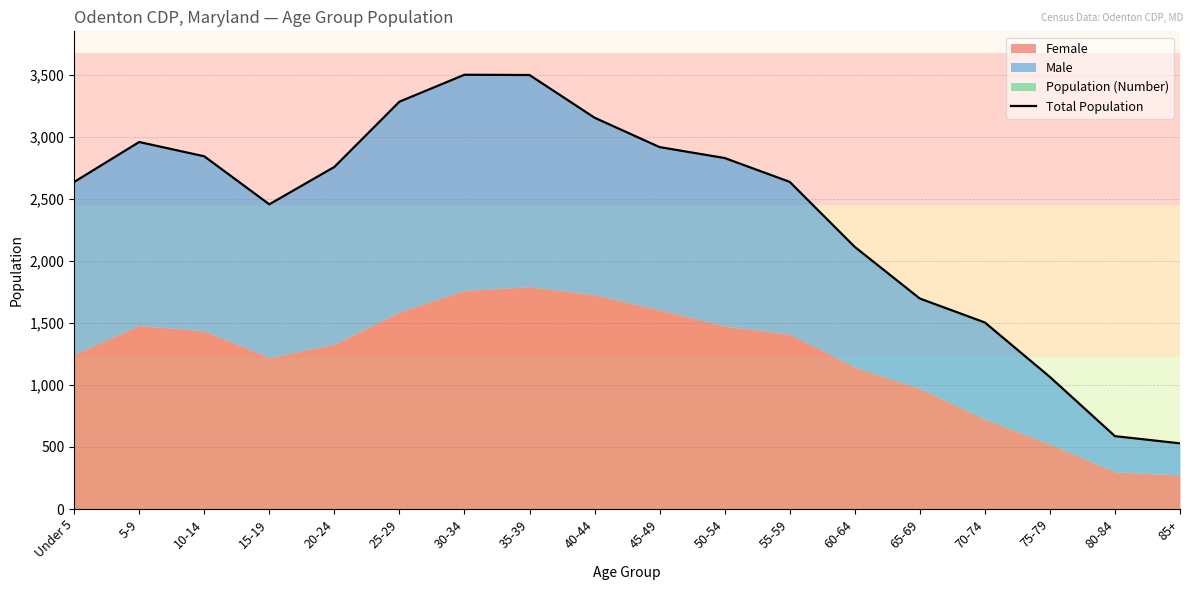

What is the difference between the second highest and minimum values?

2968